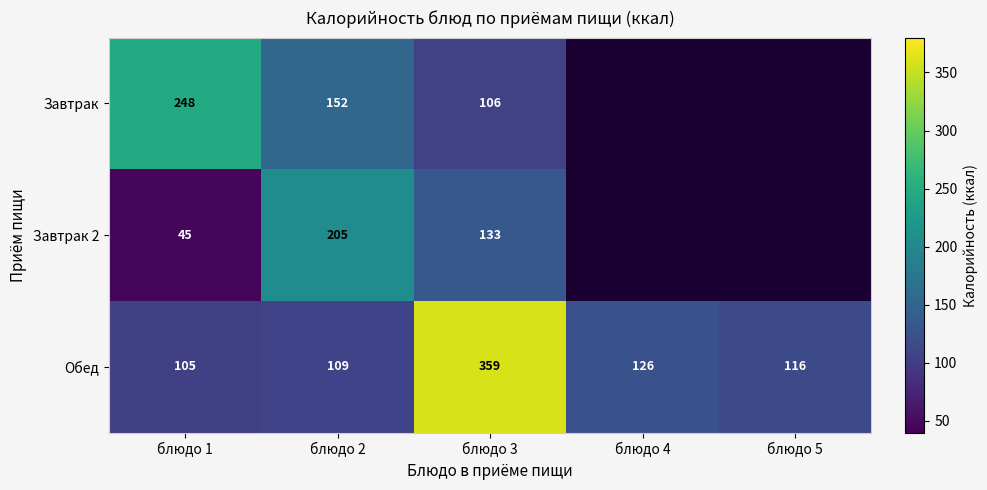

Which category has the highest value in the Обед series?

блюдо 3